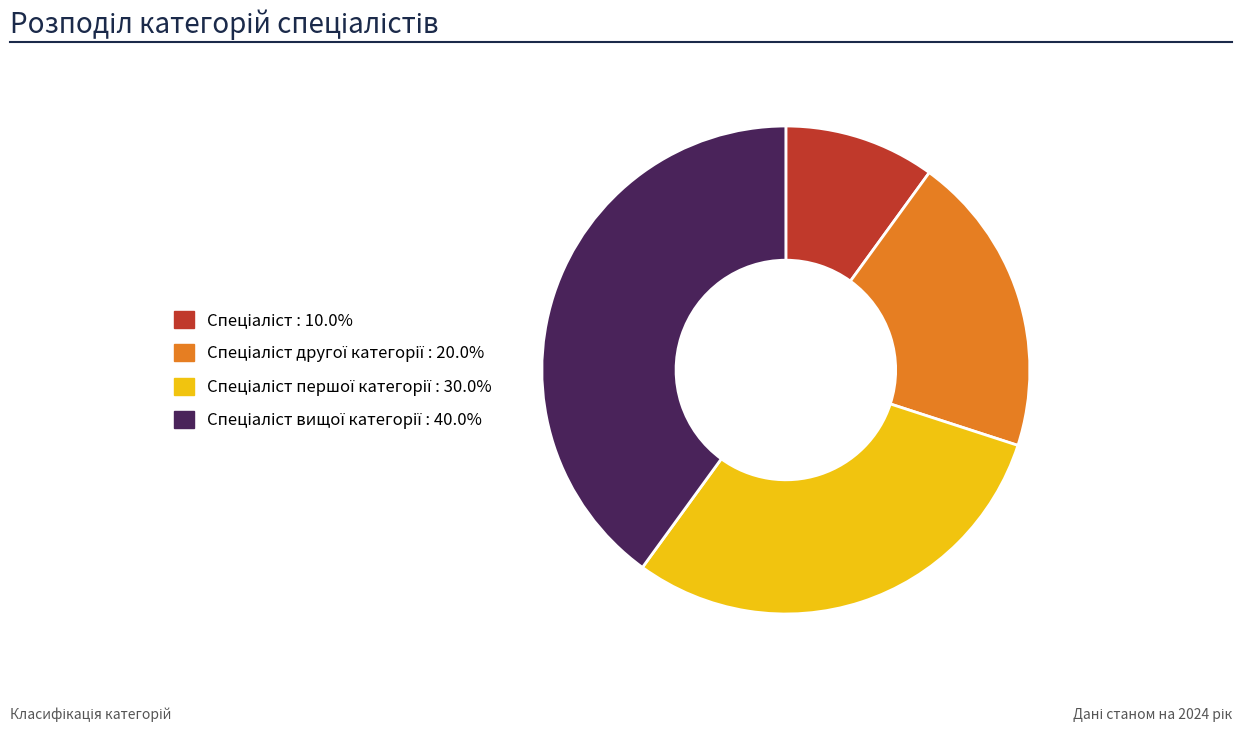

Is there a majority slice in this chart?

No